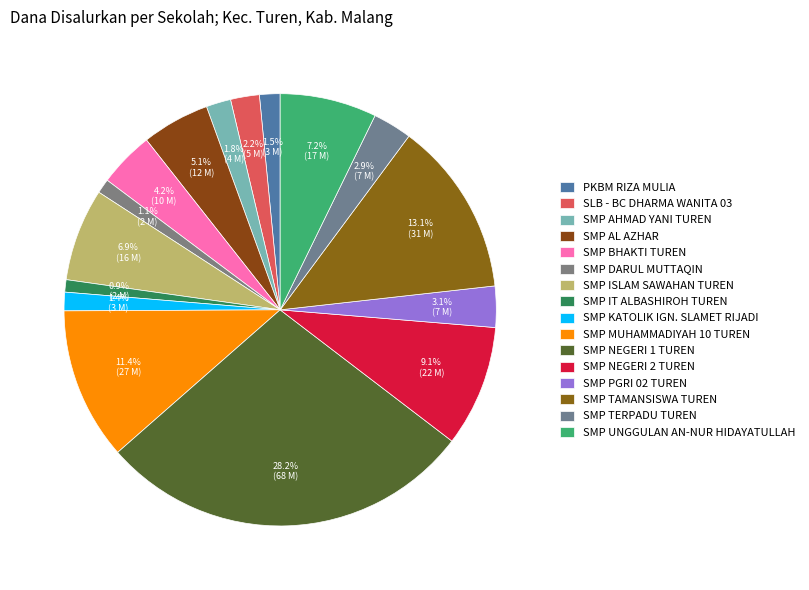

How many segments does this pie chart have?

16